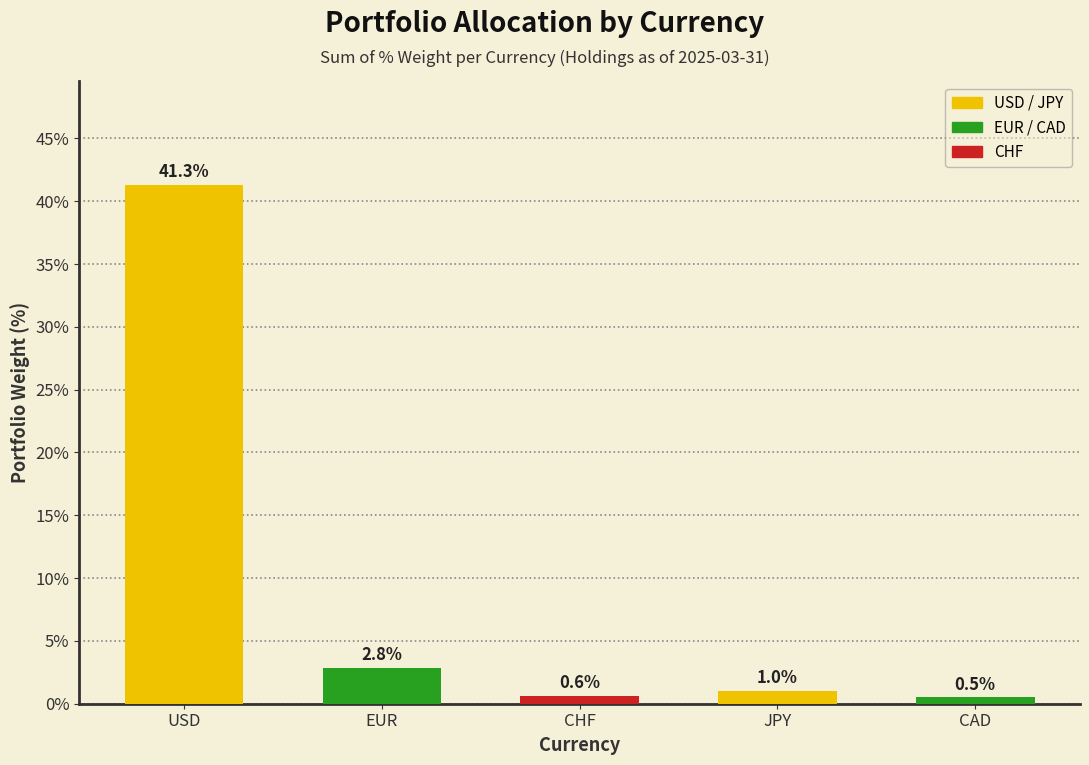

Which has a higher value, JPY or CHF?

JPY